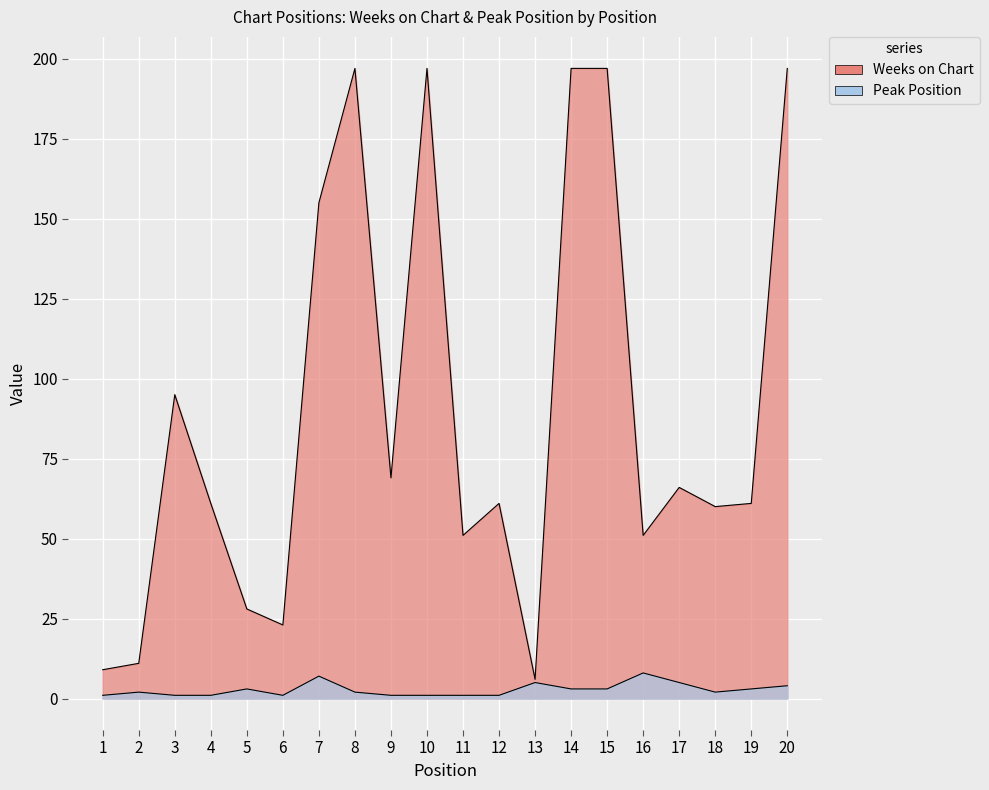

At which label does Peak Position reach its minimum?

1